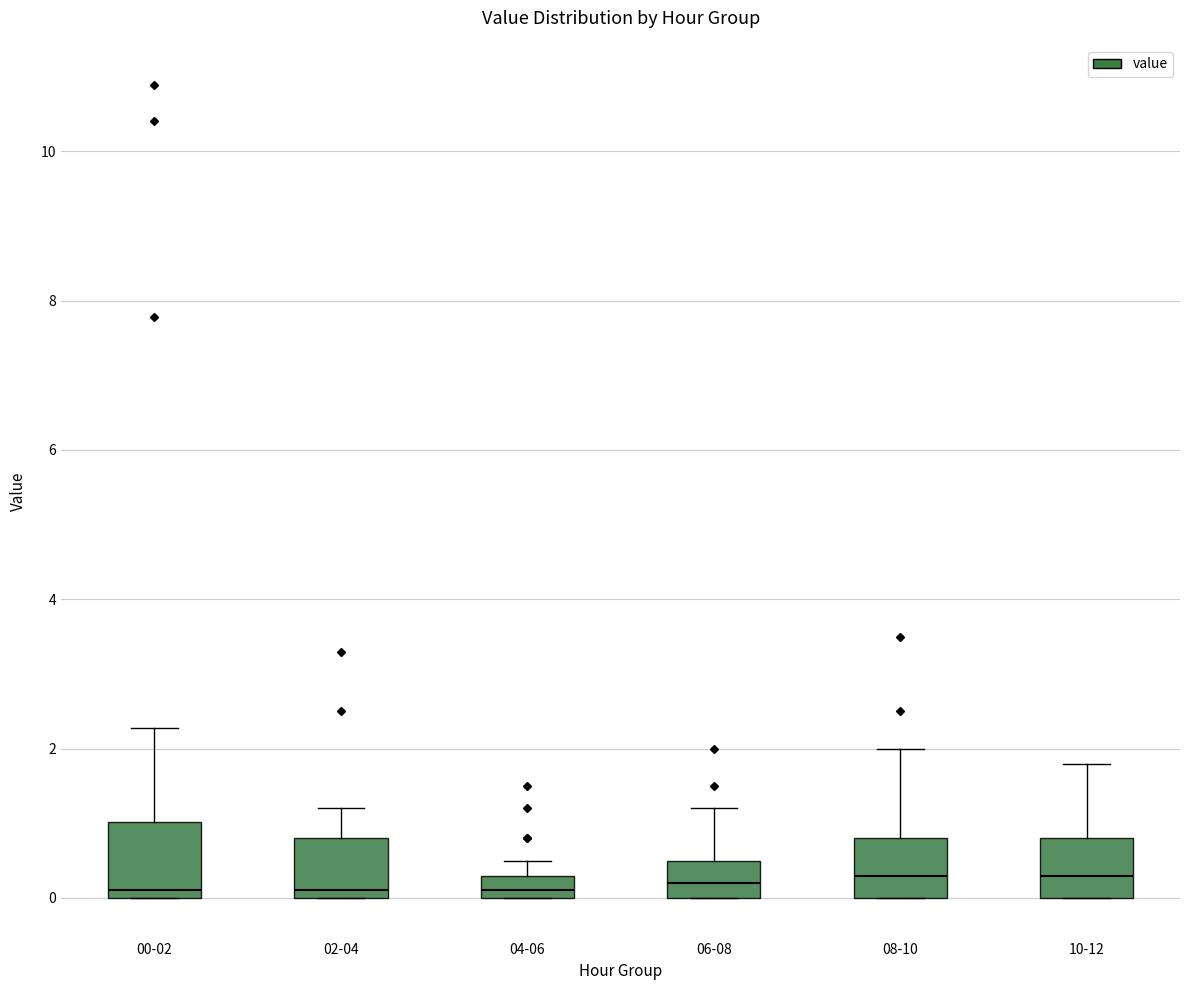

Where does the upper whisker of the box for 10-12 end on the y-axis? The values are not printed on the chart, so give them approximately, as read against the axis.

1.8